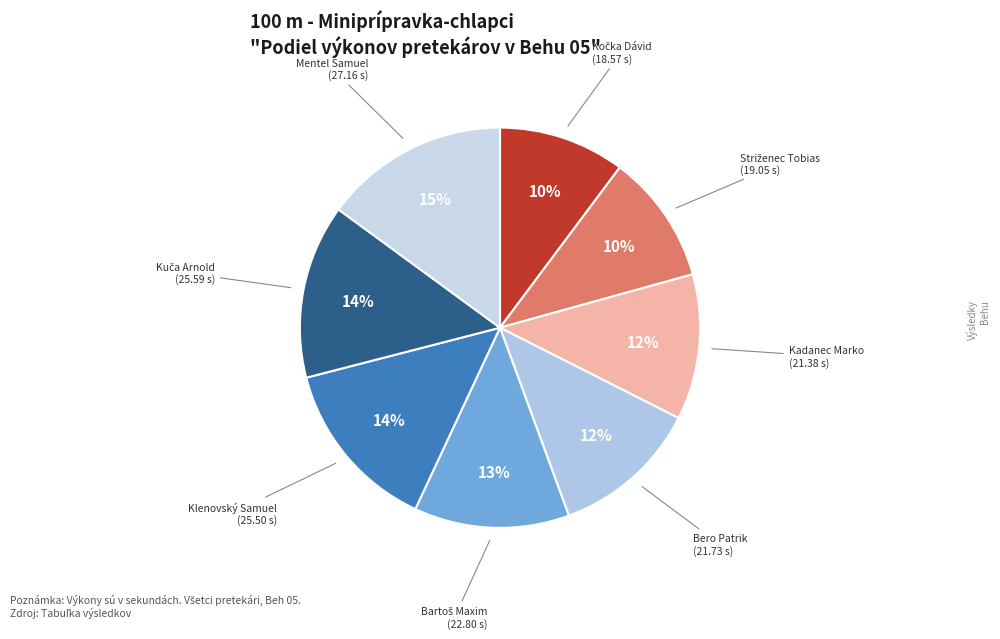

How many slices are in this pie chart?

8